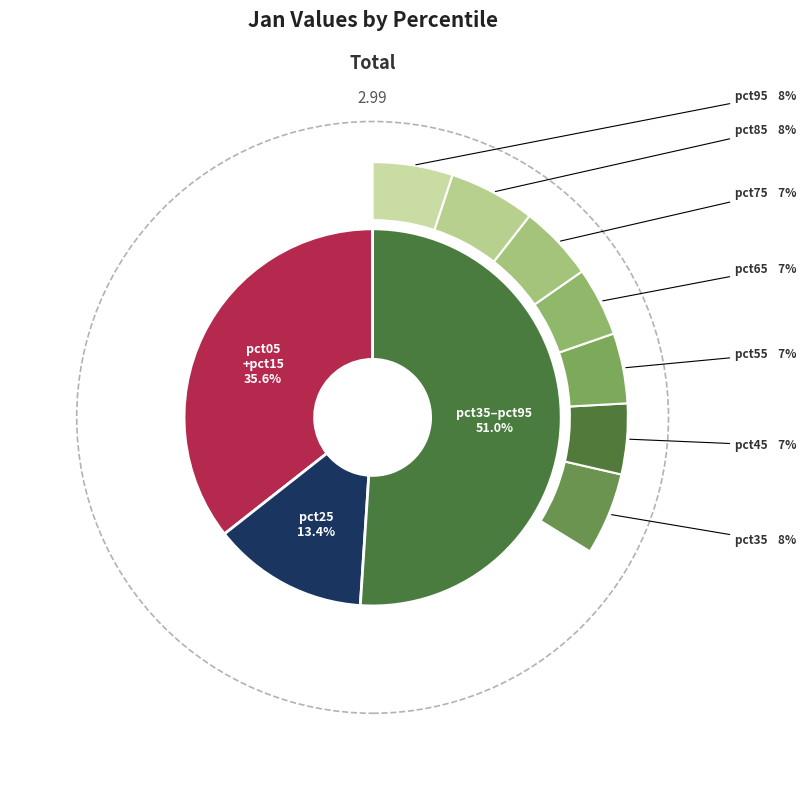

To the nearest percent, what is the average slice percentage?

10%